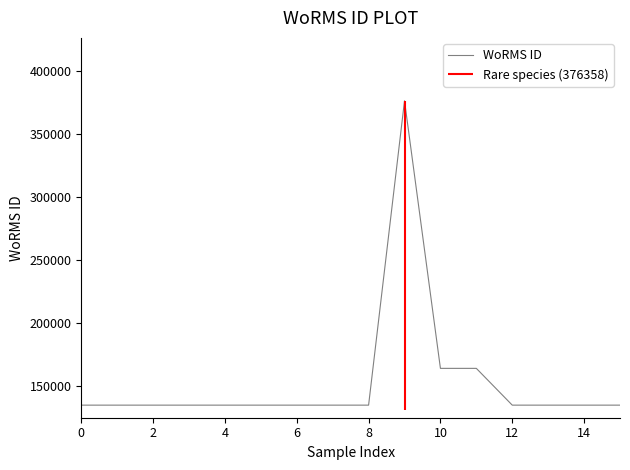

What is the highest value of the WoRMS ID series?

376358